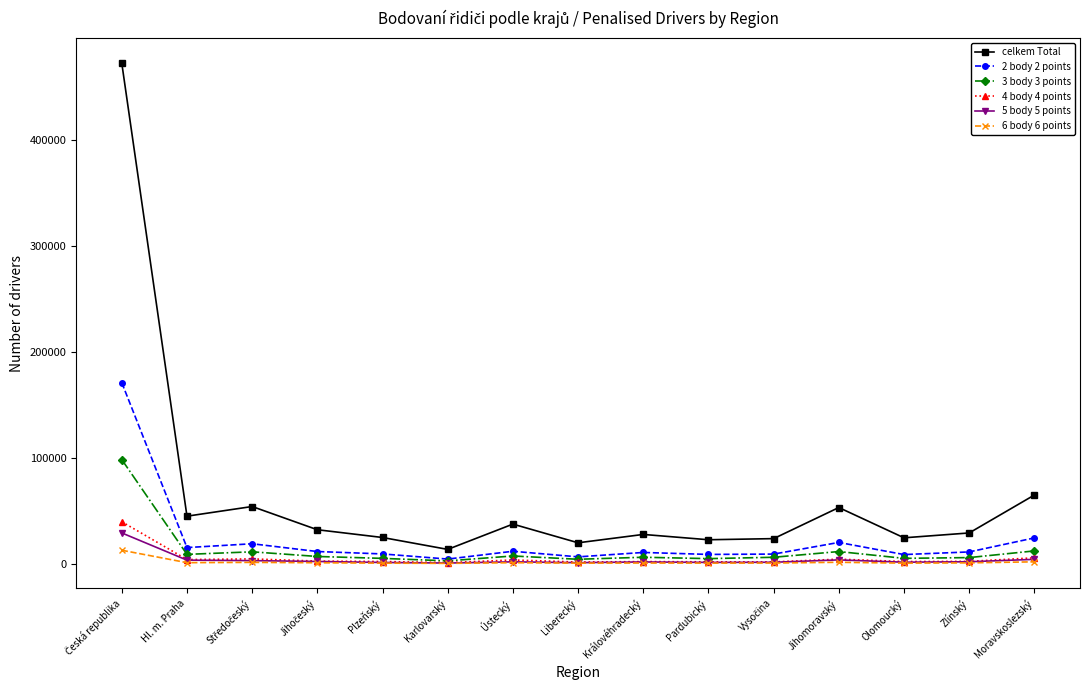

List the series in order of their peak value, lowest first.

6 body 6 points, 5 body 5 points, 4 body 4 points, 3 body 3 points, 2 body 2 points, celkem Total